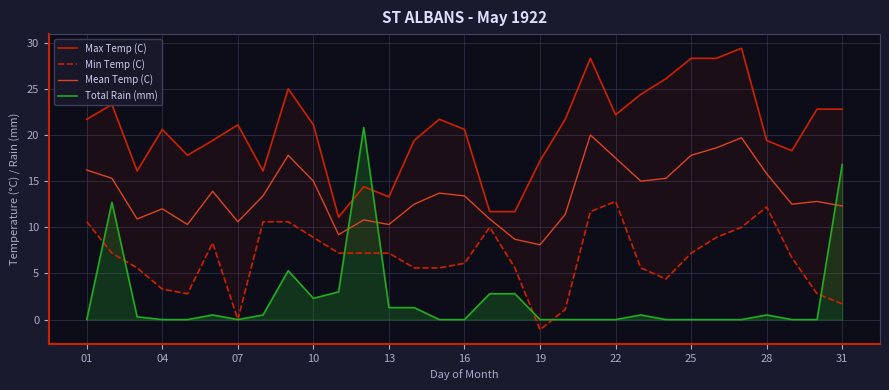

How many lines are shown in the chart?

4